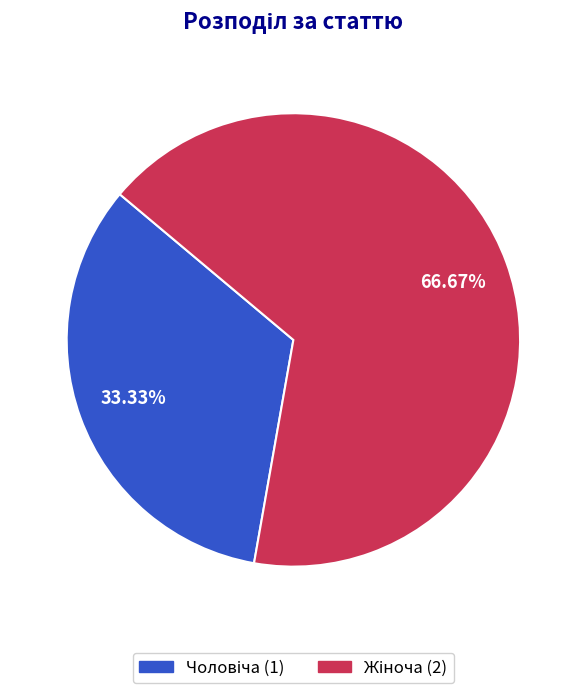

Is there any slice that represents more than half of the pie?

Yes